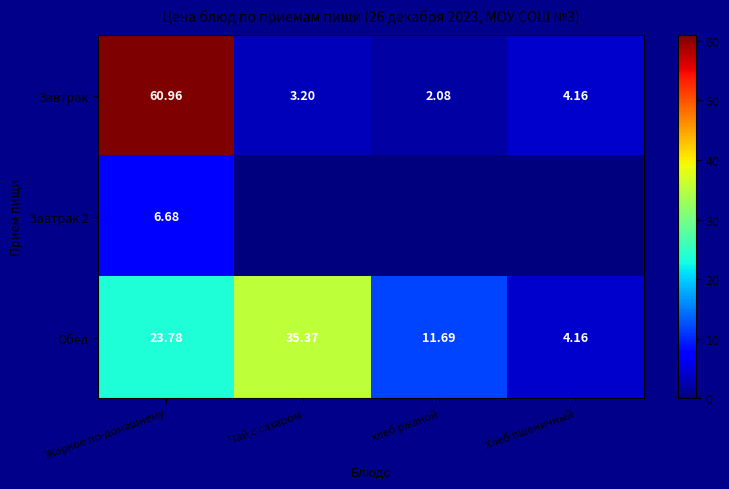

Is the value of Завтрак at Хлеб пшеничный greater than the value of Завтрак 2 at Жаркое по-домашнему?

No